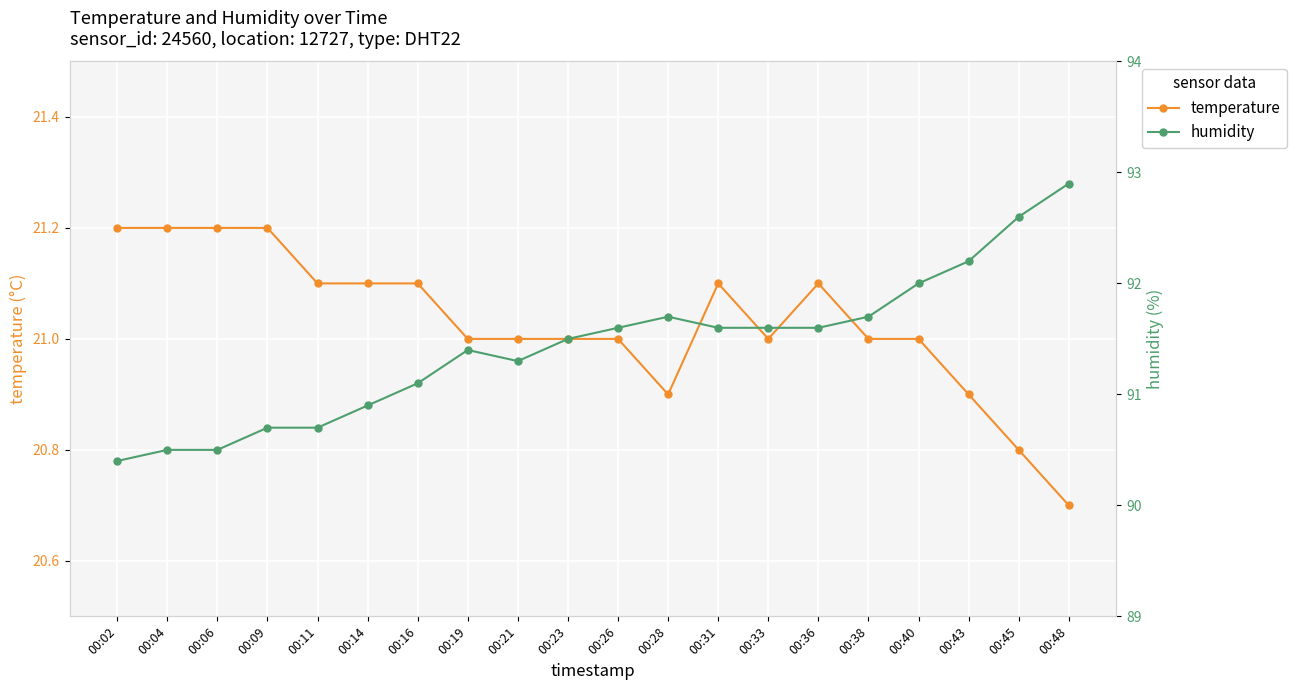

At which label does humidity reach its peak?

00:48